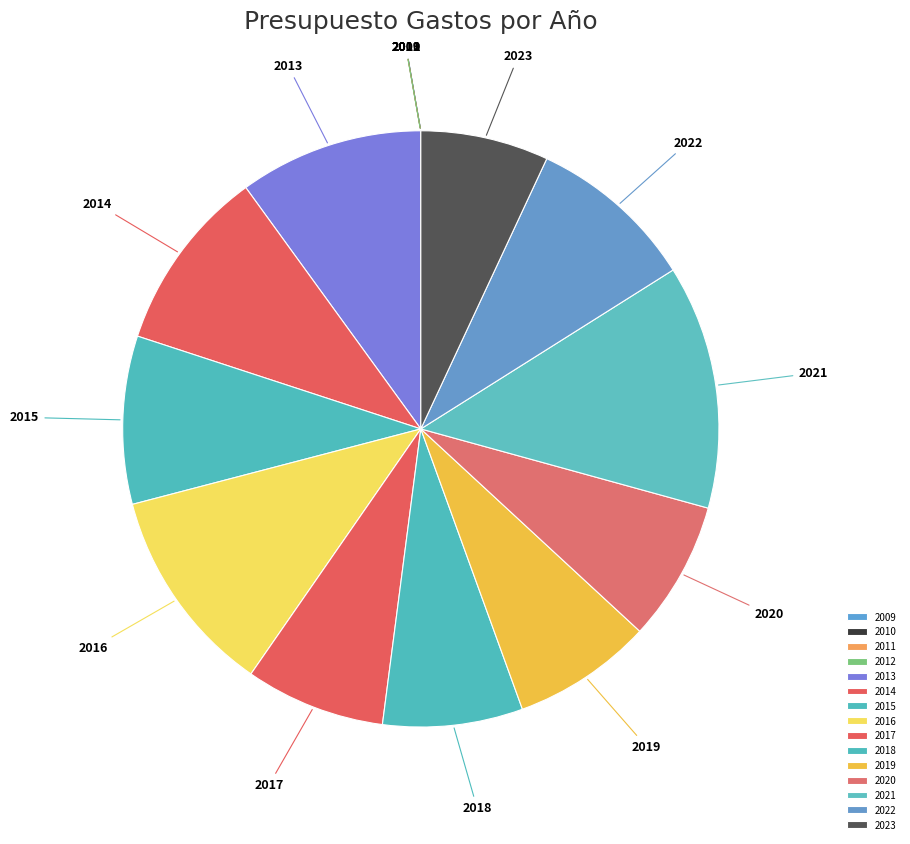

Is there a majority slice in this chart?

No